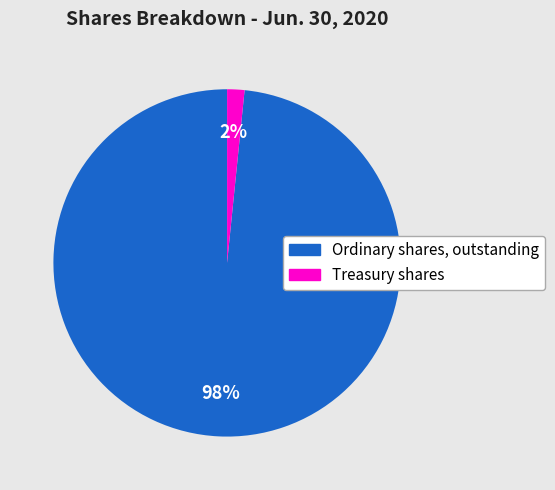

To the nearest percent, what is the combined percentage of Treasury shares and Ordinary shares, outstanding?

100%